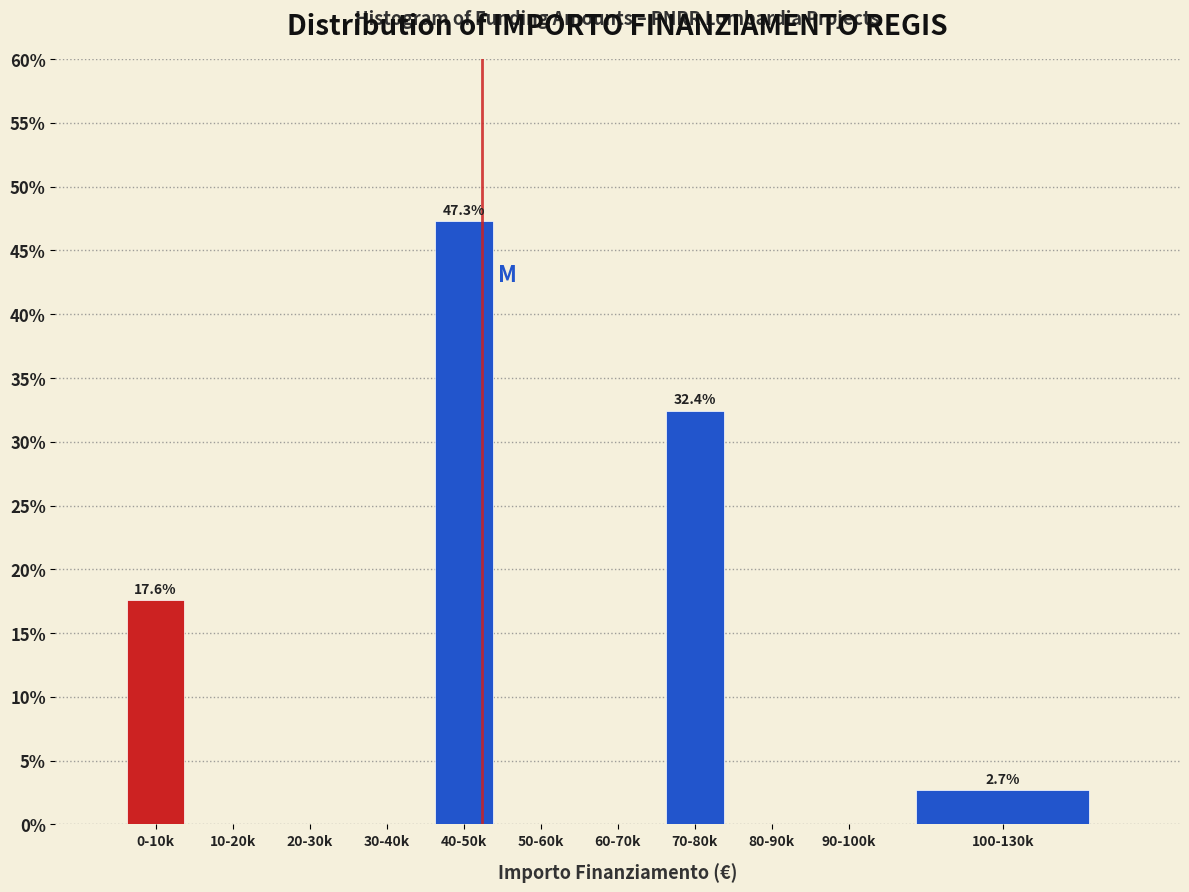

Reading right to left, transcribe all the data shown in this chart.

100-130k=2.7	90-100k=0.0	80-90k=0.0	70-80k=32.4	60-70k=0.0	50-60k=0.0	40-50k=47.3	30-40k=0.0	20-30k=0.0	10-20k=0.0	0-10k=17.6